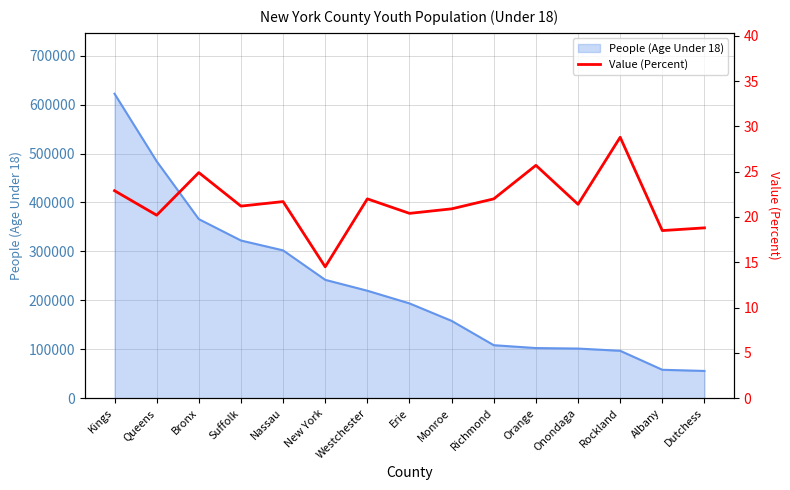

At which category does the data reach its first local peak?

Bronx